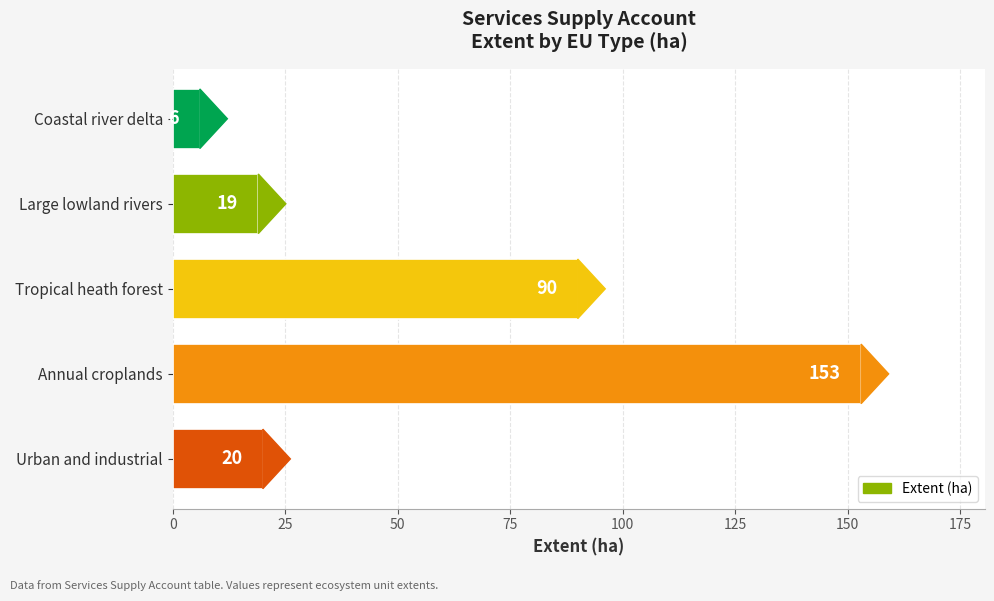

Which has a higher value, Urban and industrial or Coastal river delta?

Urban and industrial